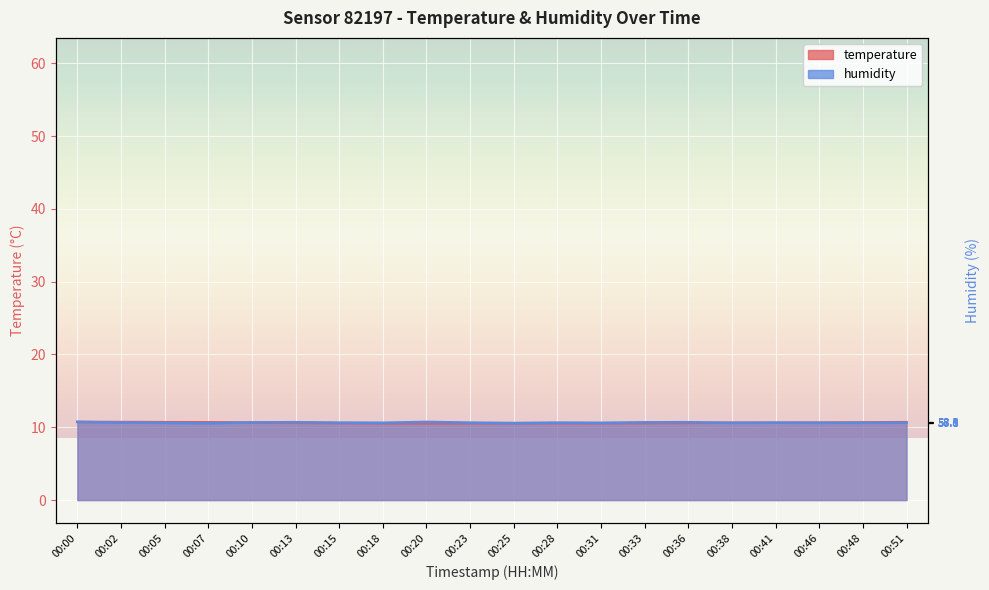

In humidity, how many points are lower than both neighbors (excluding endpoints)?

5